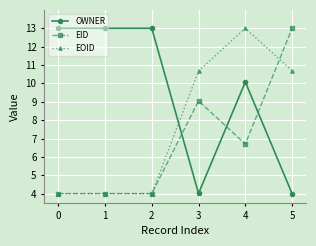

Reading left to right, transcribe all the data shown in this chart.

OWNER: 0=13.0	1=13.0	2=13.0	3=4.0	4=10.1	5=4.0
EID: 0=4.0	1=4.0	2=4.0	3=9.0	4=6.7	5=13.0
EOID: 0=4.0	1=4.0	2=4.0	3=10.7	4=13.0	5=10.7